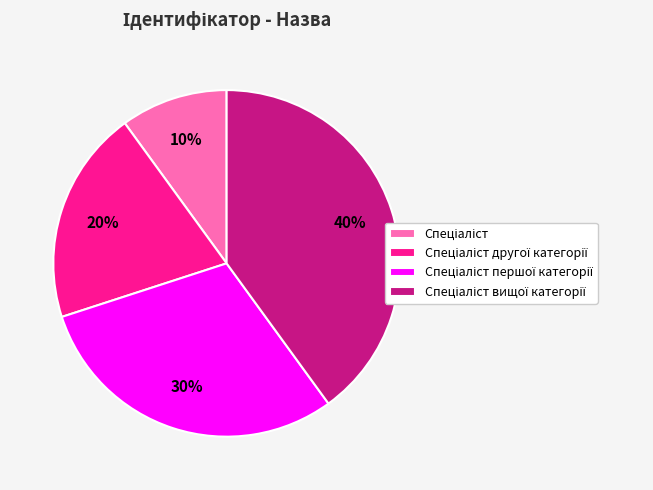

To the nearest percent, what is the average slice percentage?

25%